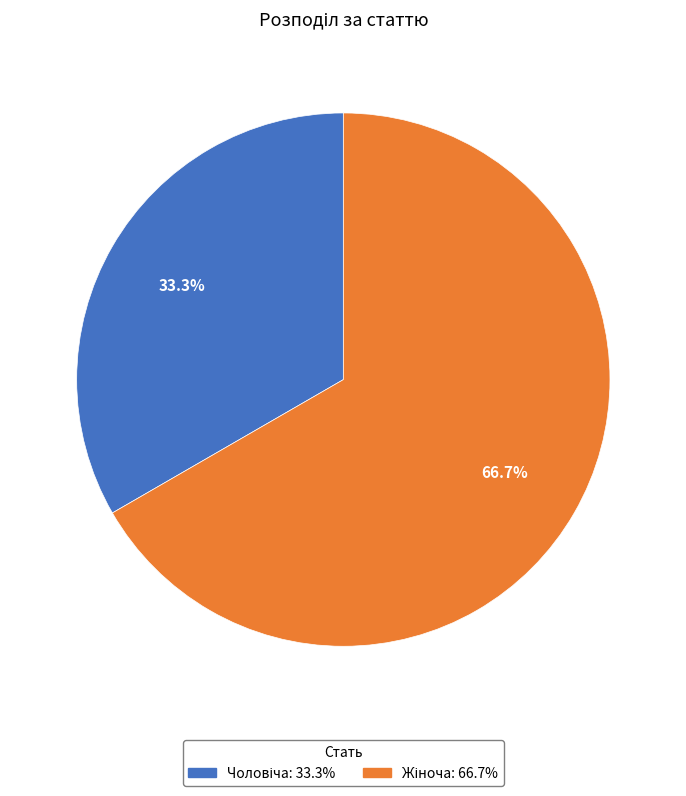

Is there a majority slice in this chart?

Yes